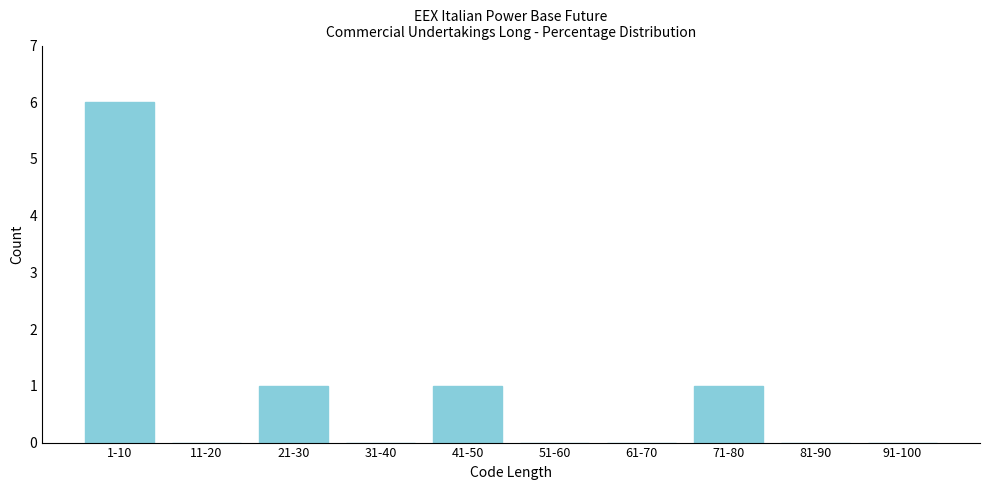

Reading left to right, transcribe all the data shown in this chart.

1-10=6	11-20=0	21-30=1	31-40=0	41-50=1	51-60=0	61-70=0	71-80=1	81-90=0	91-100=0